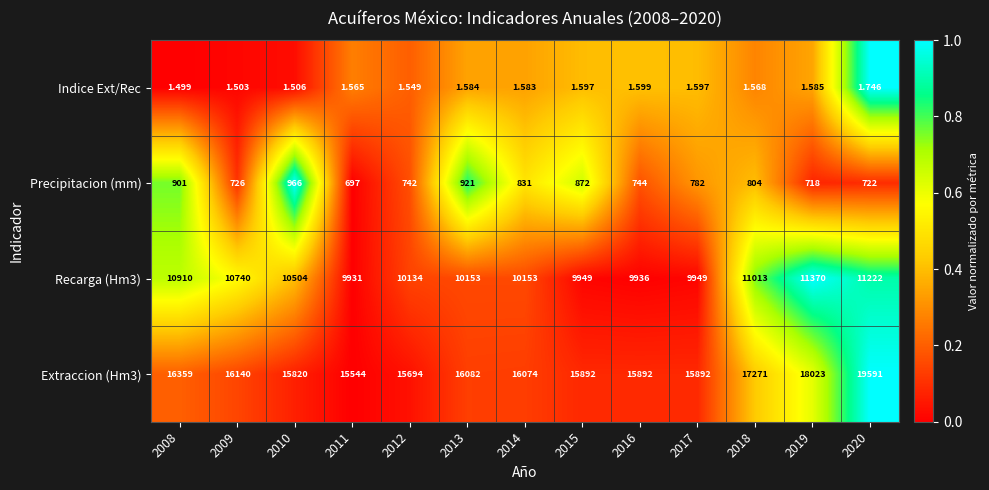

Rank the series at 2013 from lowest to highest value.

Indice Ext/Rec, Precipitacion (mm), Recarga (Hm3), Extraccion (Hm3)